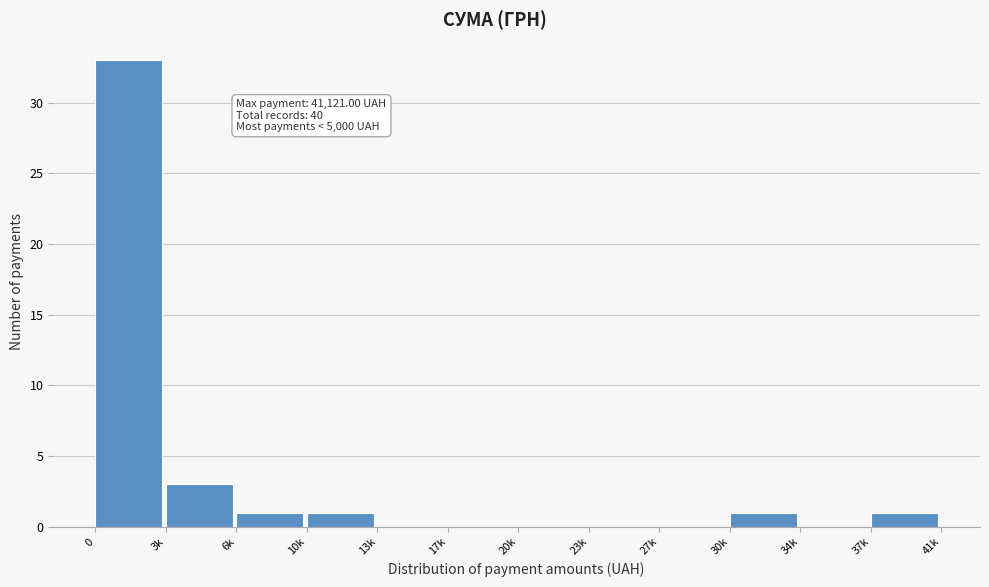

Reading left to right, transcribe all the data shown in this chart.

0=33	3k=3	6k=1	10k=1	13k=0	17k=0	20k=0	23k=0	27k=0	30k=1	34k=0	37k=1